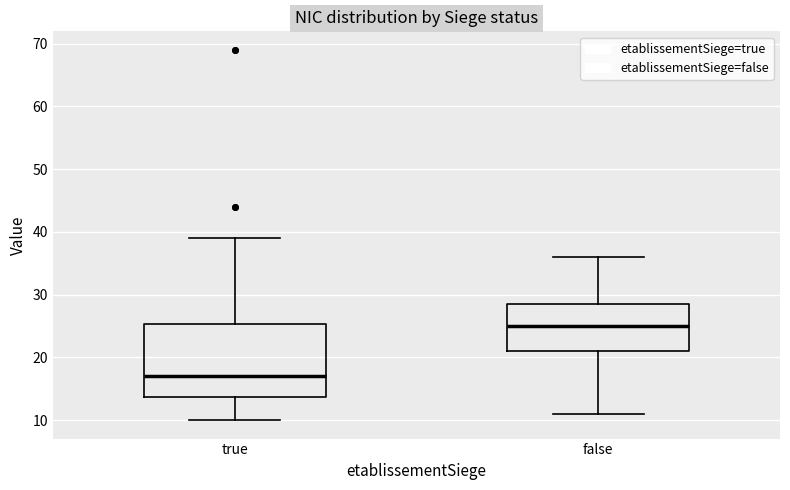

Reading left to right, read every box against the y-axis: the position of its median line, the range the box covers, and the ends of its whiskers. The values are not printed on the chart, so give them approximately, as read against the axis.

true: median 17, box 14 to 25, whiskers 10 to 39
false: median 25, box 21 to 29, whiskers 11 to 36